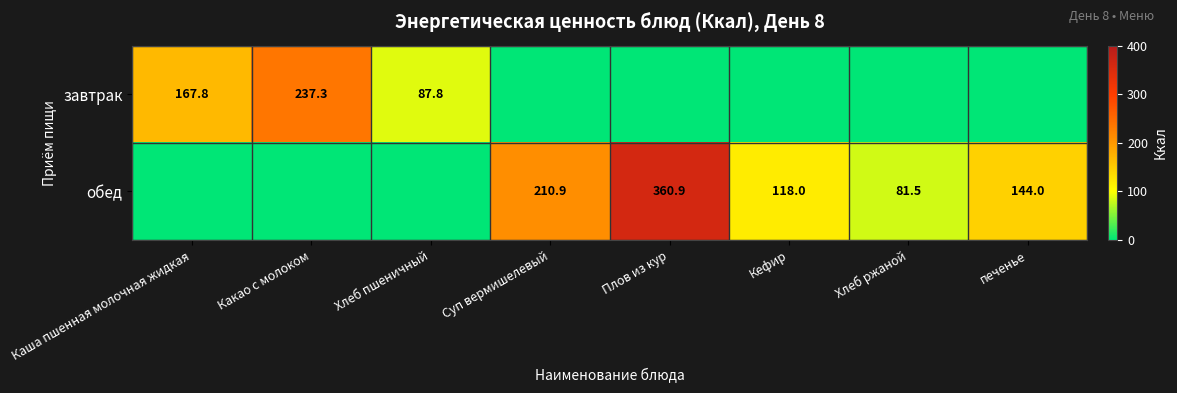

True or false: обед has a value of 118.0 at Кефир.

True